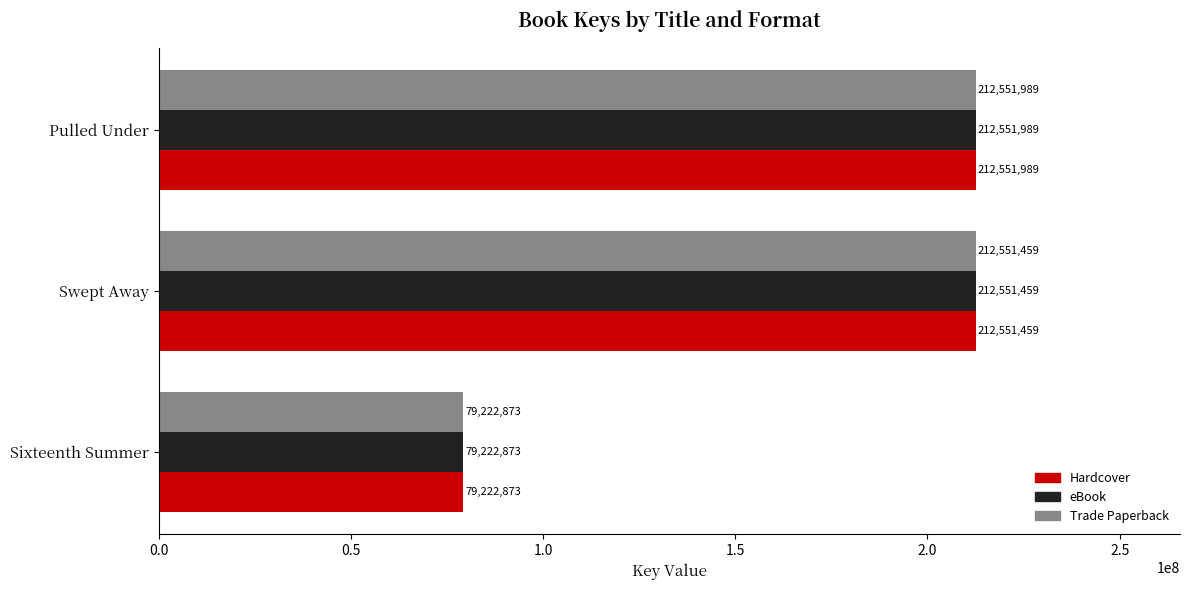

Where is Hardcover nearest to the value 145887431?

Swept Away